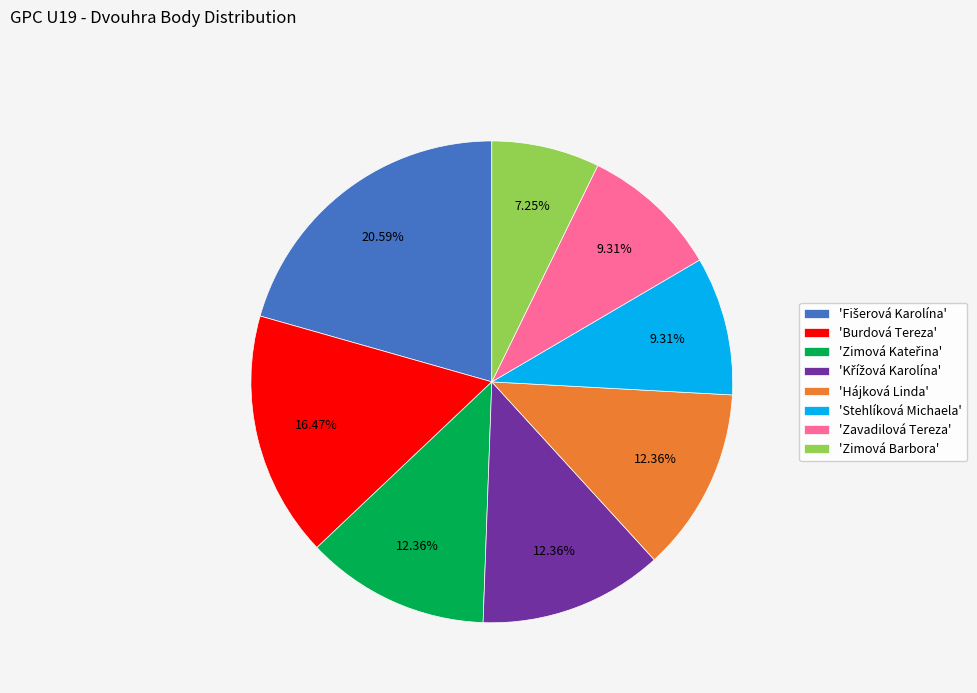

How many slices are in this pie chart?

8